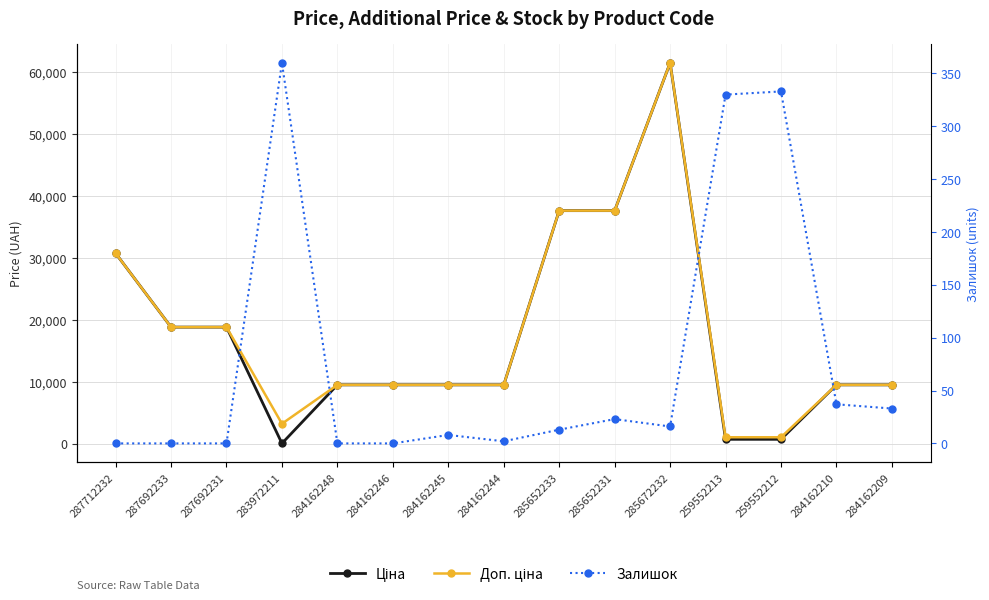

At 284162248, list the series in order from largest to smallest.

Ціна, Доп. ціна, Залишок